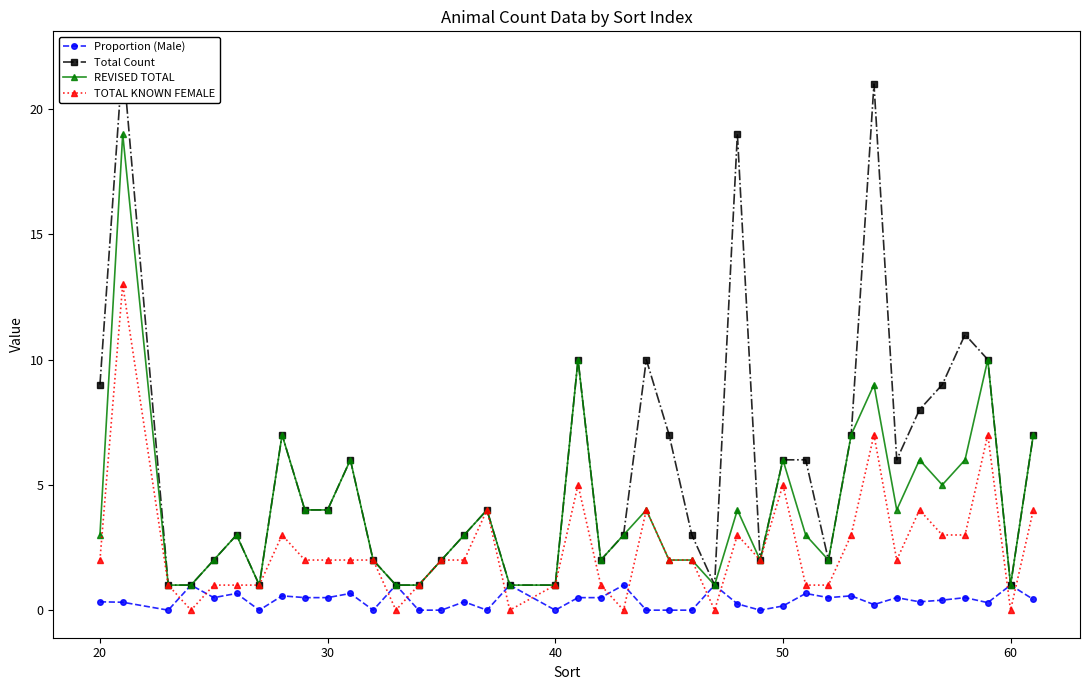

What is the value of the TOTAL KNOWN FEMALE point at the 40th from the left?

4.0